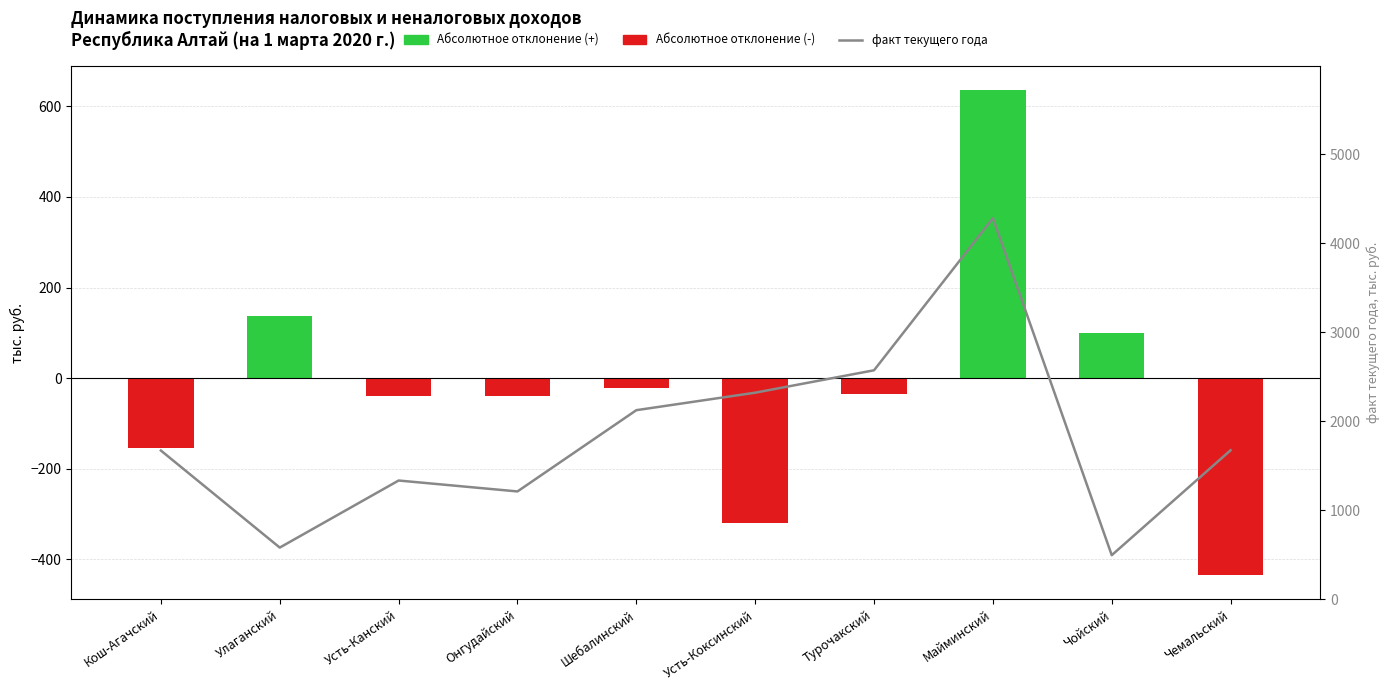

At which category does the chart reach its minimum across all series?

Чемальский